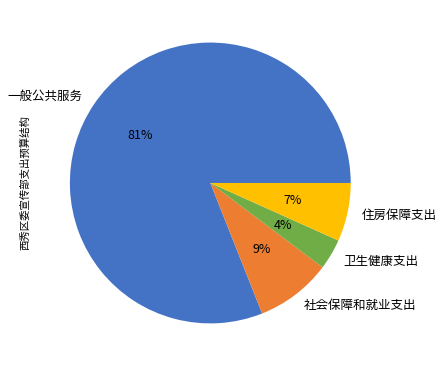

The 社会保障和就业支出 slice represents 9% of the pie. True or false?

True